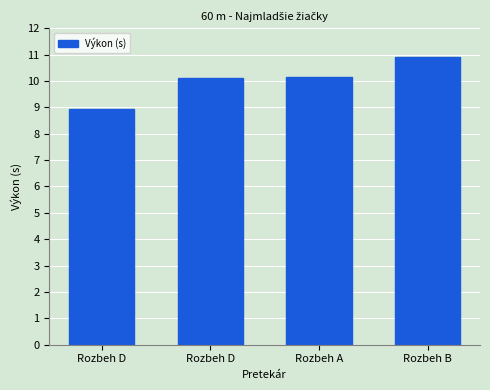

Approximately how many times larger is the value at Rozbeh B compared to Rozbeh D?

1.2